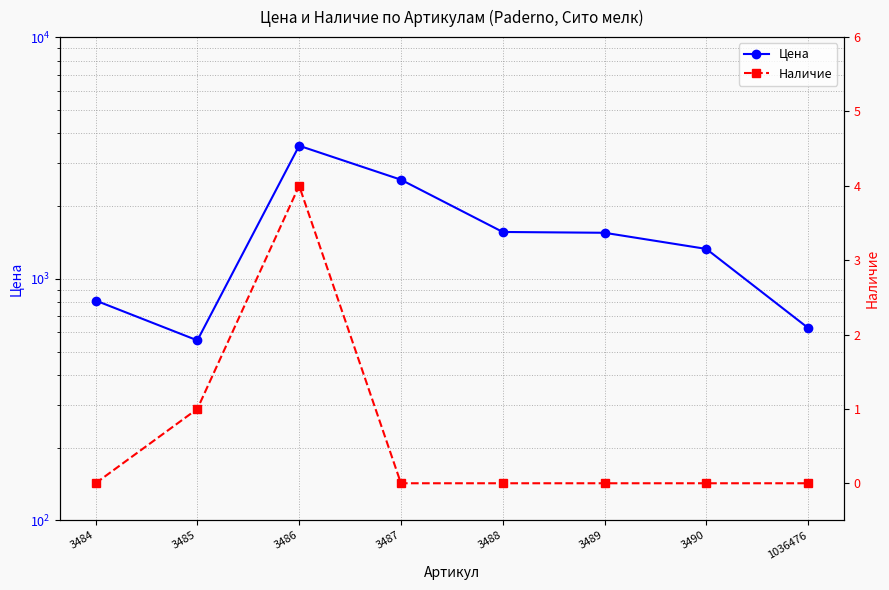

Which category has the highest value in the Наличие series?

3486